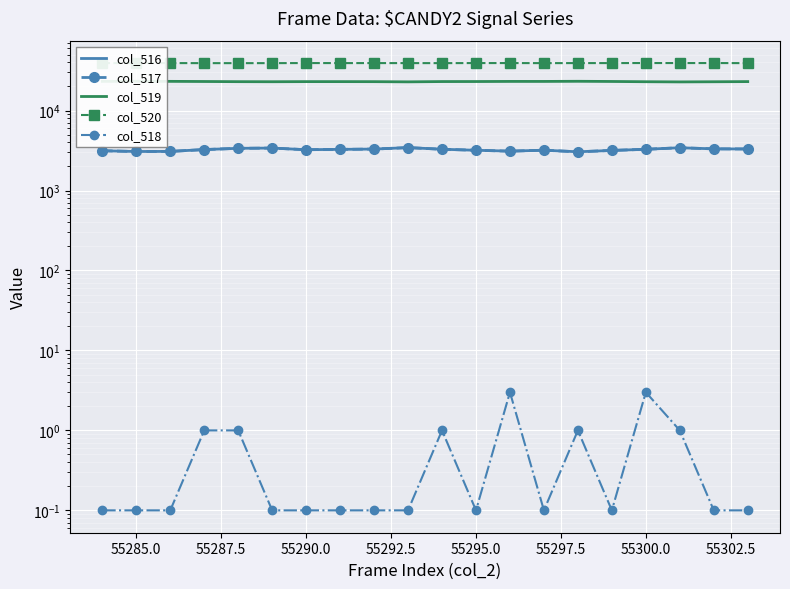

Is this an area chart (filled region under the line)?

No